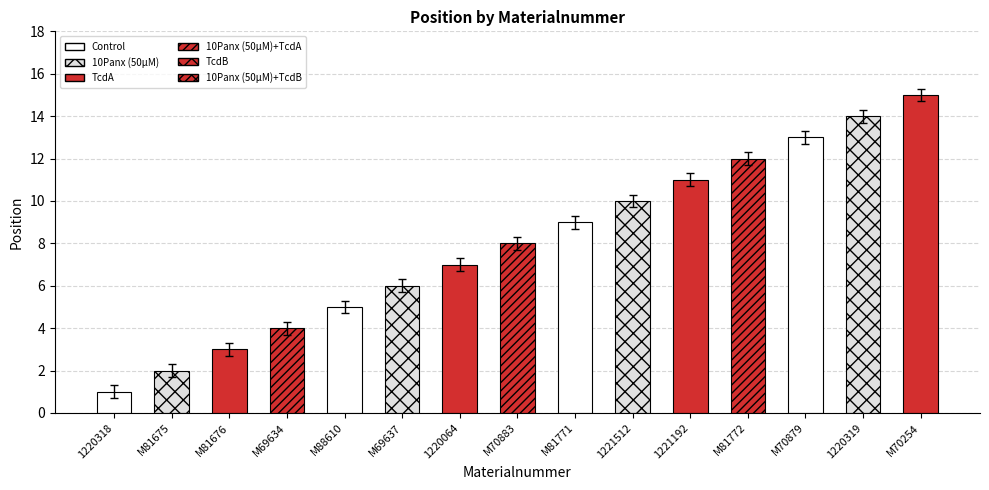

What is the average value?

8